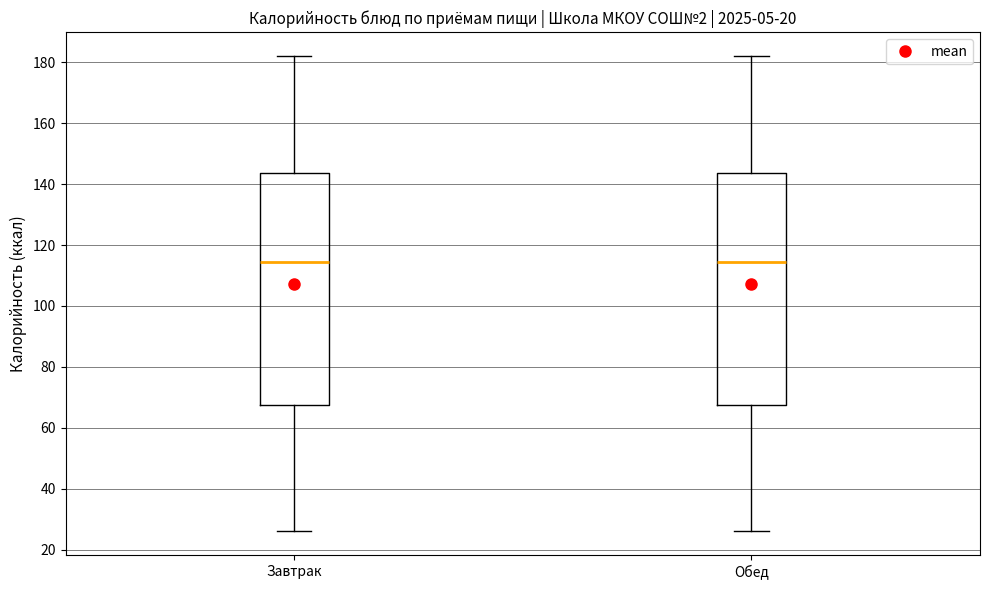

Reading left to right, read every box against the y-axis: the position of its median line, the range the box covers, and the ends of its whiskers. The values are not printed on the chart, so give them approximately, as read against the axis.

Завтрак: median 114, box 68 to 144, whiskers 26 to 182
Обед: median 114, box 68 to 144, whiskers 26 to 182